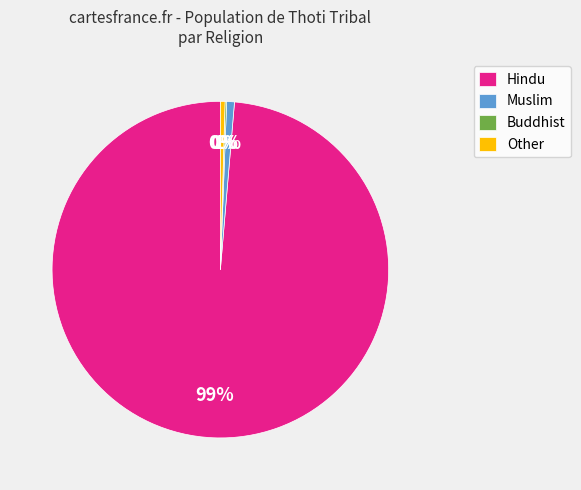

Between Muslim and Hindu, which is larger?

Hindu